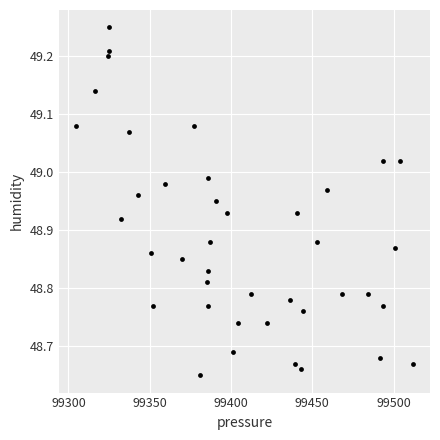

What is the range of Y values (max minus min)?

0.6